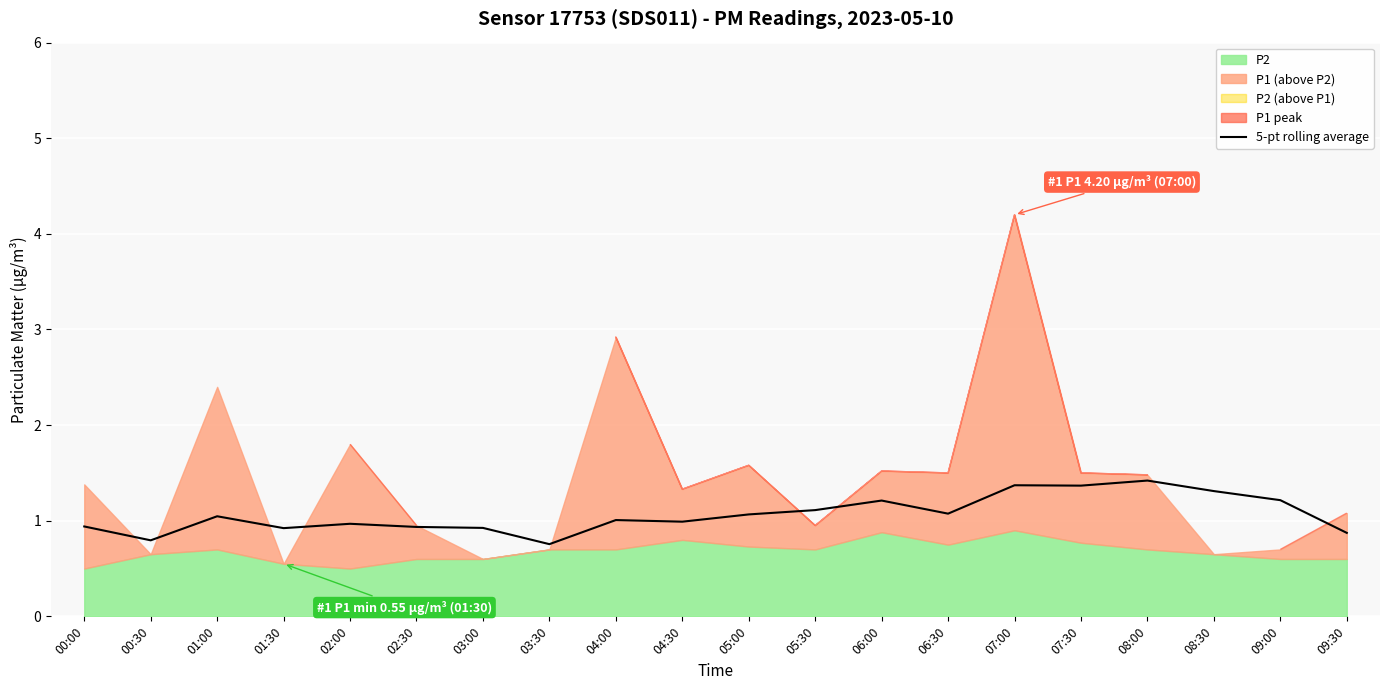

Reading right to left, extract all data points from this chart.

0.9	1.2	1.3	1.4	1.4	1.4	1.1	1.2	1.1	1.1	1.0	1.0	0.8	0.9	0.9	1.0	0.9	1.0	0.8	0.9